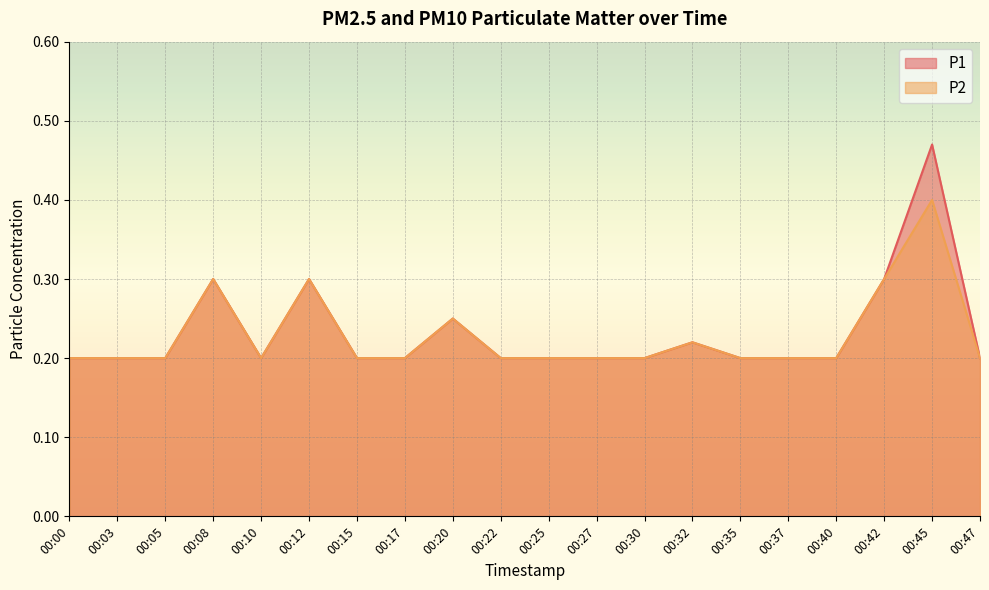

What is the difference between the maximum and second lowest values in the P1 series?

0.3